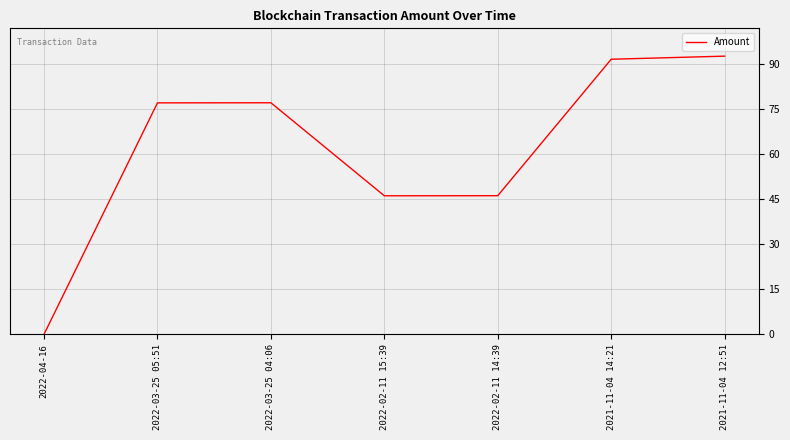

What is the maximum value shown in the chart?

92.6